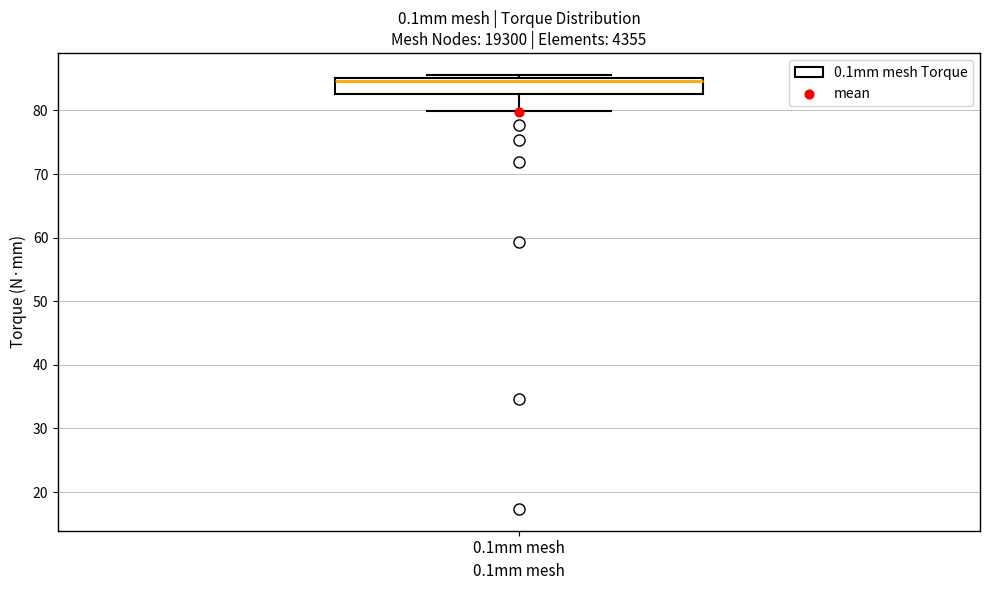

Read this box plot against the y-axis: the position of the median line, the range covered by the box, and the ends of both whiskers. The values are not printed on the chart, so give them approximately, as read against the axis.

median 85 (just below the box's upper edge), box 83 to 85, whiskers 80 to 86